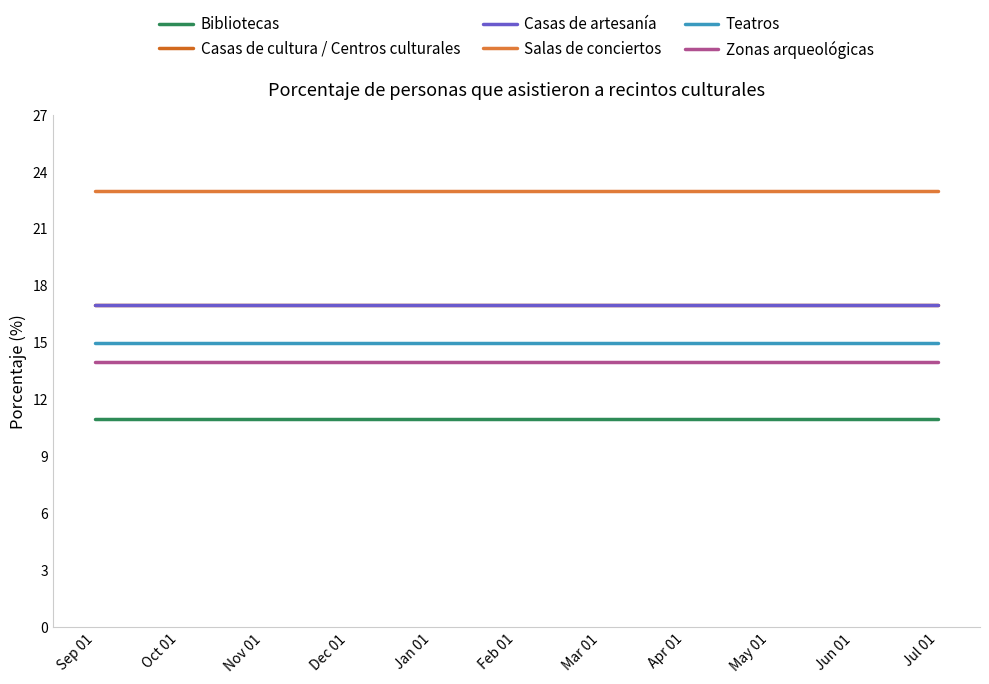

List the labels in order of Casas de cultura / Centros culturales value, smallest first.

Sep 01, Oct 01, Nov 01, Dec 01, Jan 01, Feb 01, Mar 01, Apr 01, May 01, Jun 01, Jul 01